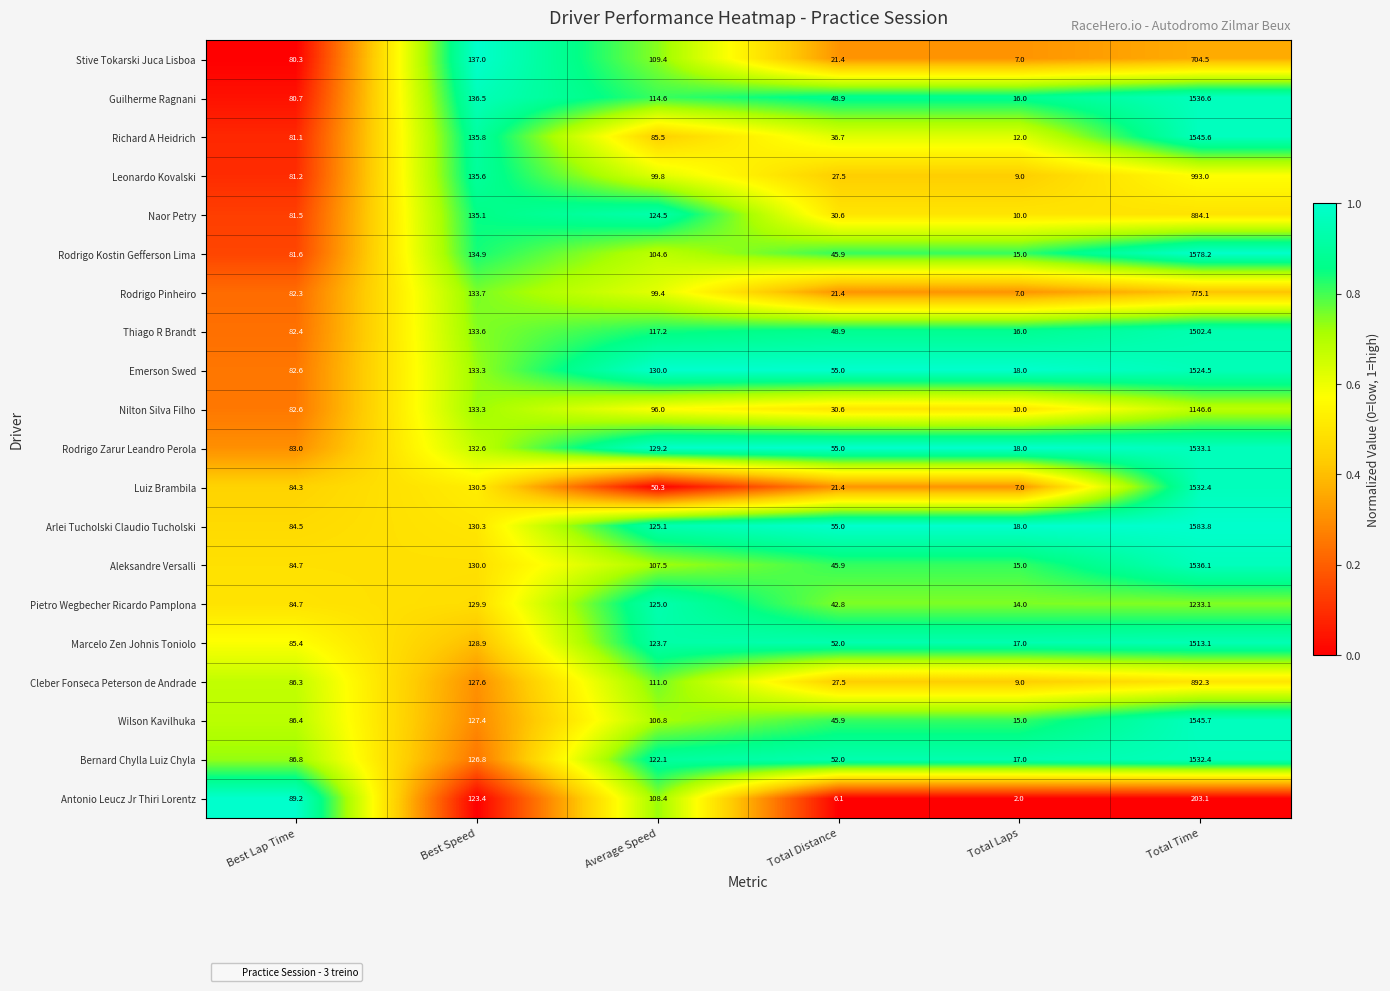

Rank the categories by Nilton Silva Filho value from lowest to highest.

Total Laps, Total Distance, Best Lap Time, Average Speed, Best Speed, Total Time